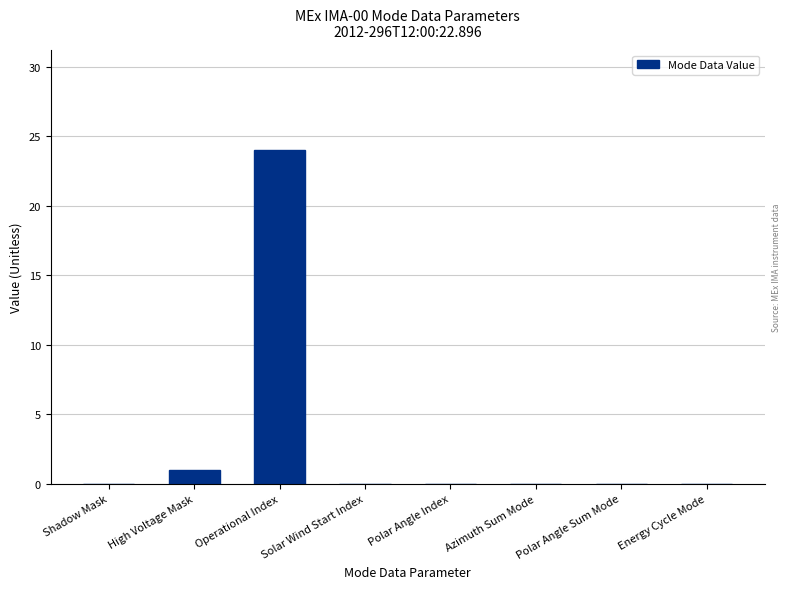

How many series are shown in this chart?

1